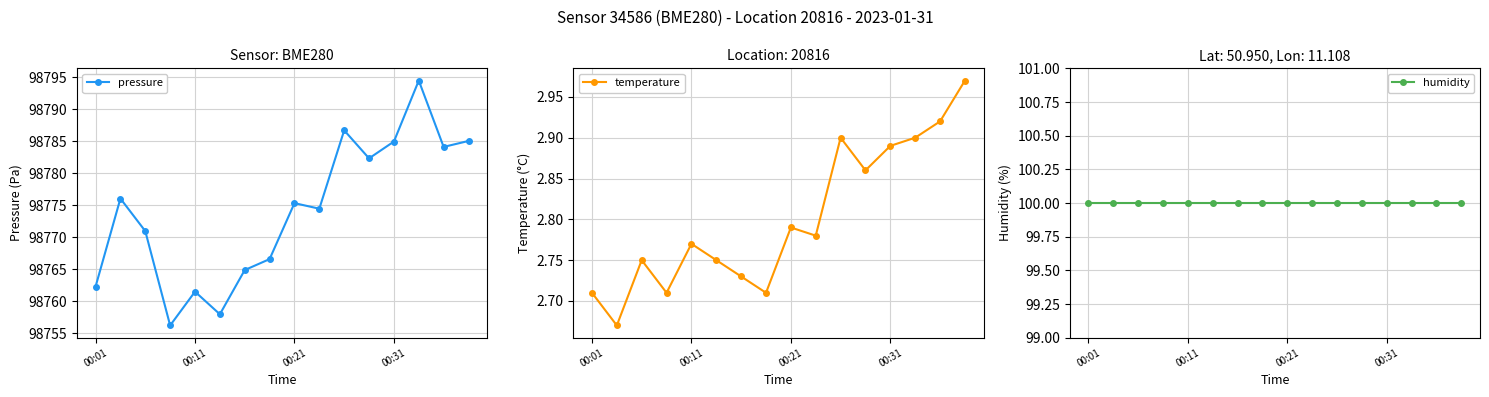

Reading left to right, list all the values displayed in this chart.

pressure: 98762.3	98776.1	98771.0	98756.2	98761.5	98758.0	98764.9	98766.6	98775.3	98774.5	98786.7	98782.3	98785.0	98794.5	98784.1	98785.1
temperature: 2.7	2.7	2.8	2.7	2.8	2.8	2.7	2.7	2.8	2.8	2.9	2.9	2.9	2.9	2.9	3.0
humidity: 100.0	100.0	100.0	100.0	100.0	100.0	100.0	100.0	100.0	100.0	100.0	100.0	100.0	100.0	100.0	100.0